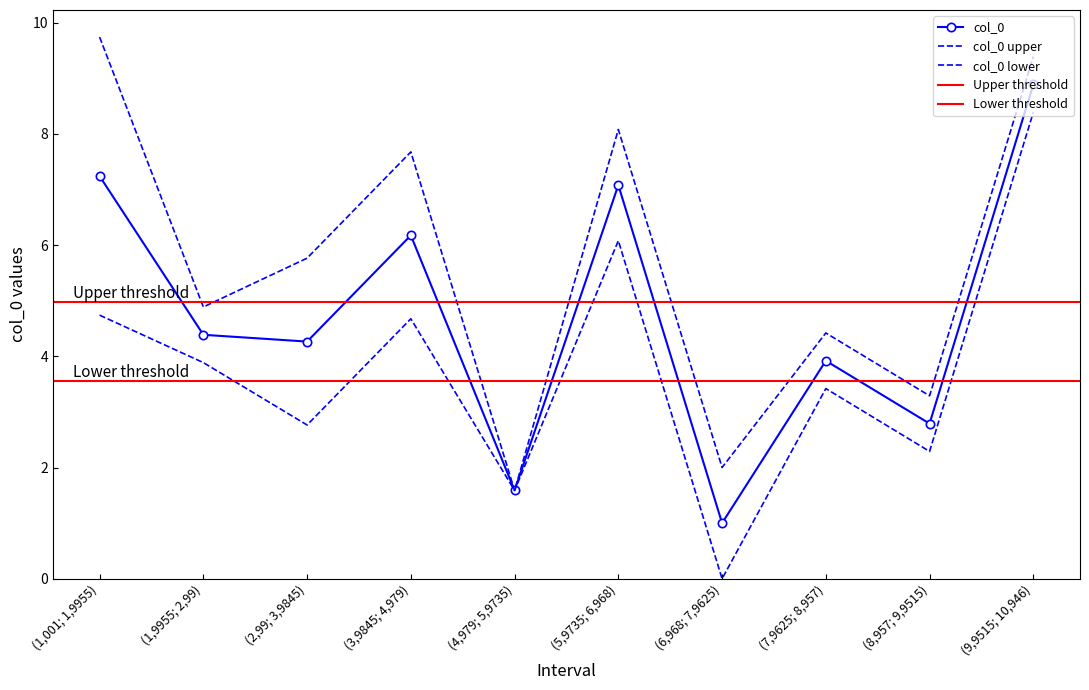

How many points are higher than both their immediate neighbors (excluding endpoints)?

3